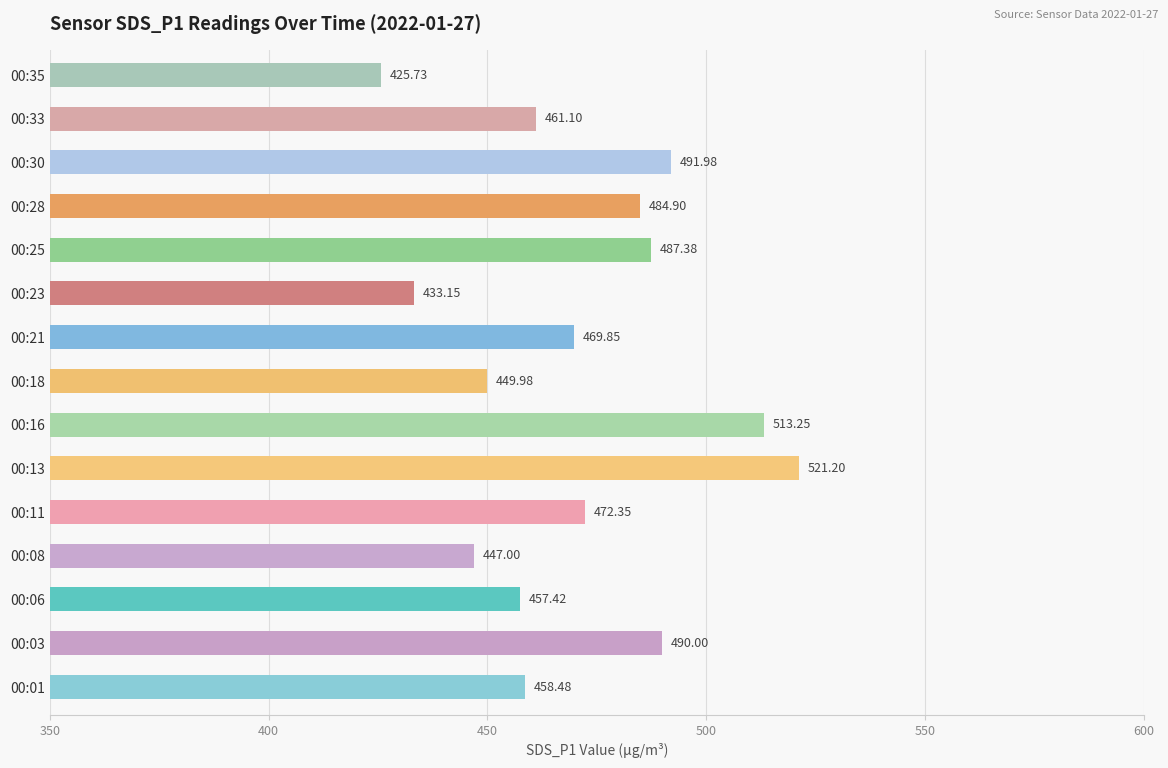

What is the ratio of the value at 00:06 to the value at 00:35?

1.1